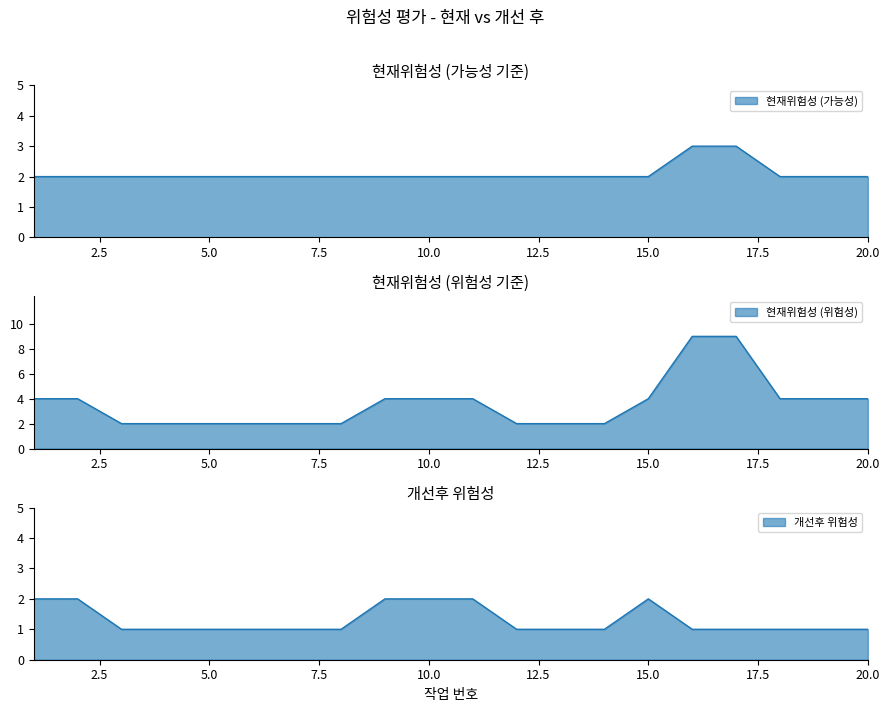

At which category is the sum across all series the highest?

16